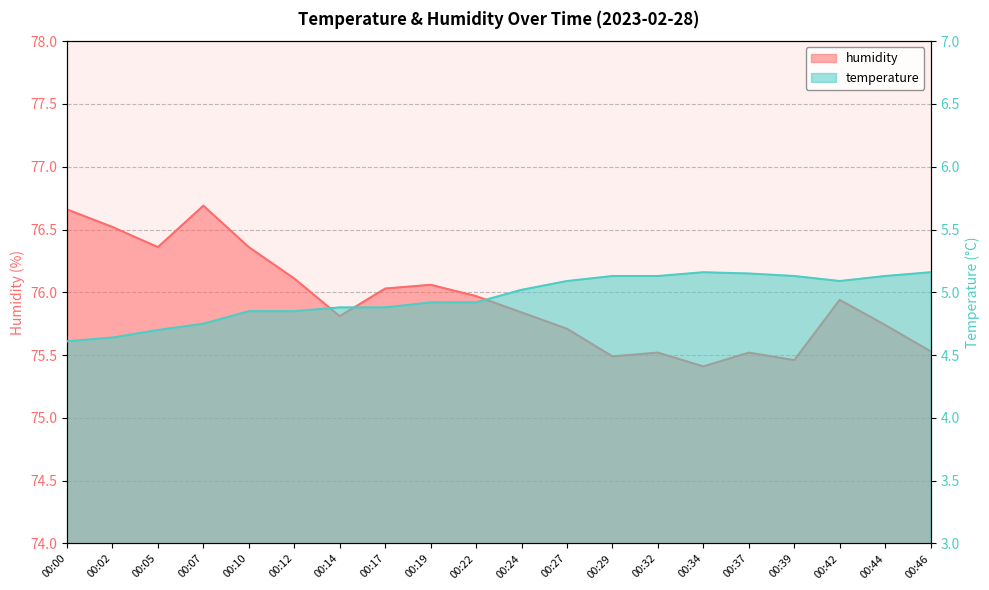

Reading left to right, extract all data points from this chart.

temperature: 4.6	4.6	4.7	4.8	4.8	4.8	4.9	4.9	4.9	4.9	5.0	5.1	5.1	5.1	5.2	5.2	5.1	5.1	5.1	5.2
humidity: 76.7	76.5	76.4	76.7	76.4	76.1	75.8	76.0	76.1	76.0	75.8	75.7	75.5	75.5	75.4	75.5	75.5	75.9	75.7	75.5